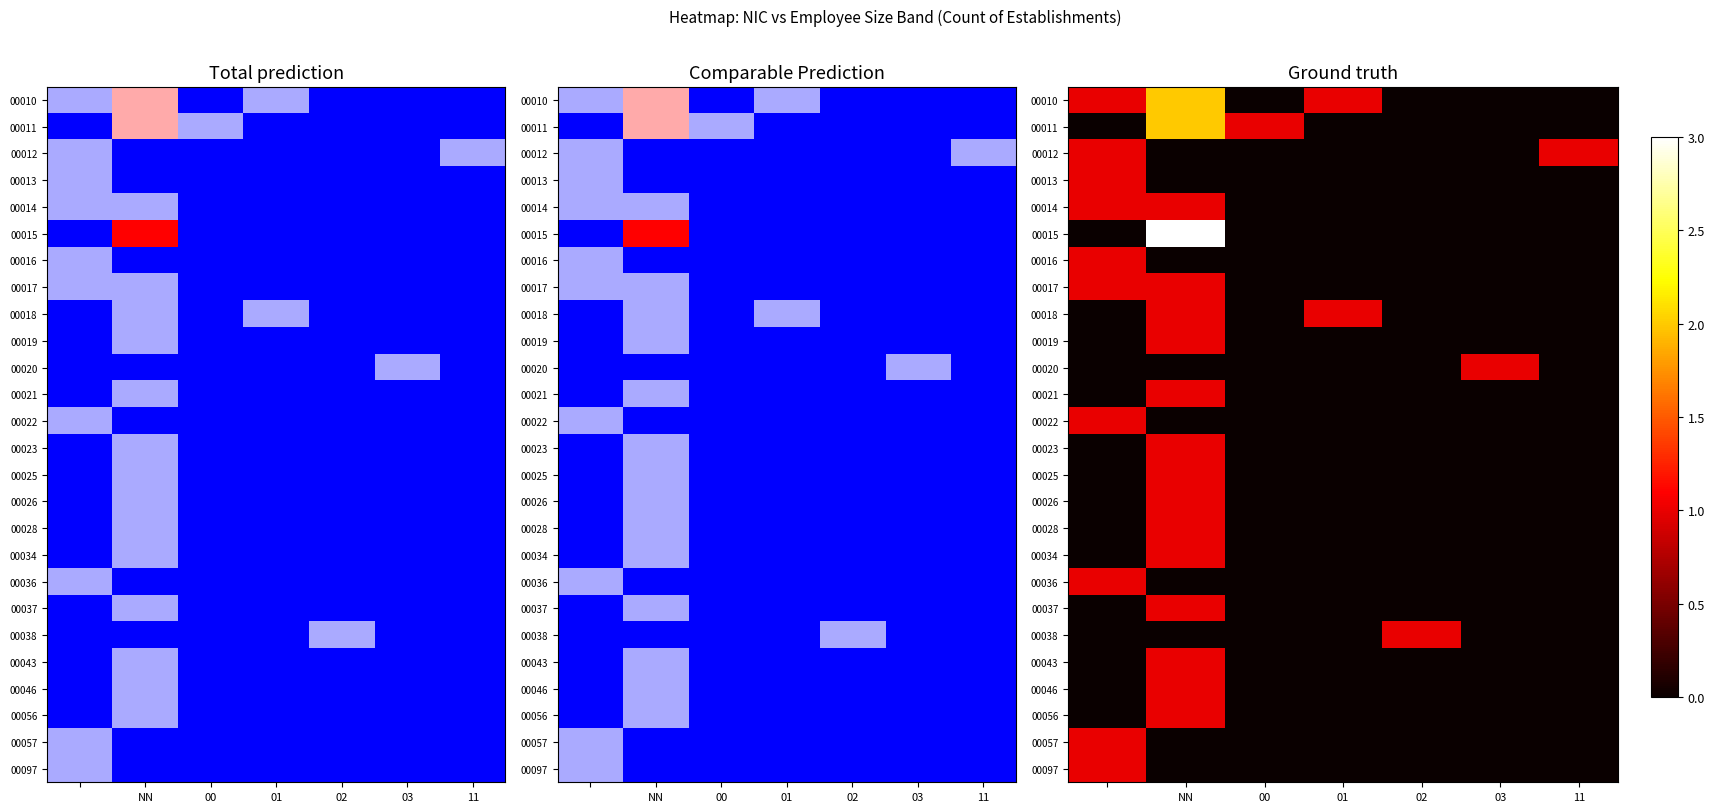

At which category does the chart reach its minimum across all series?

00